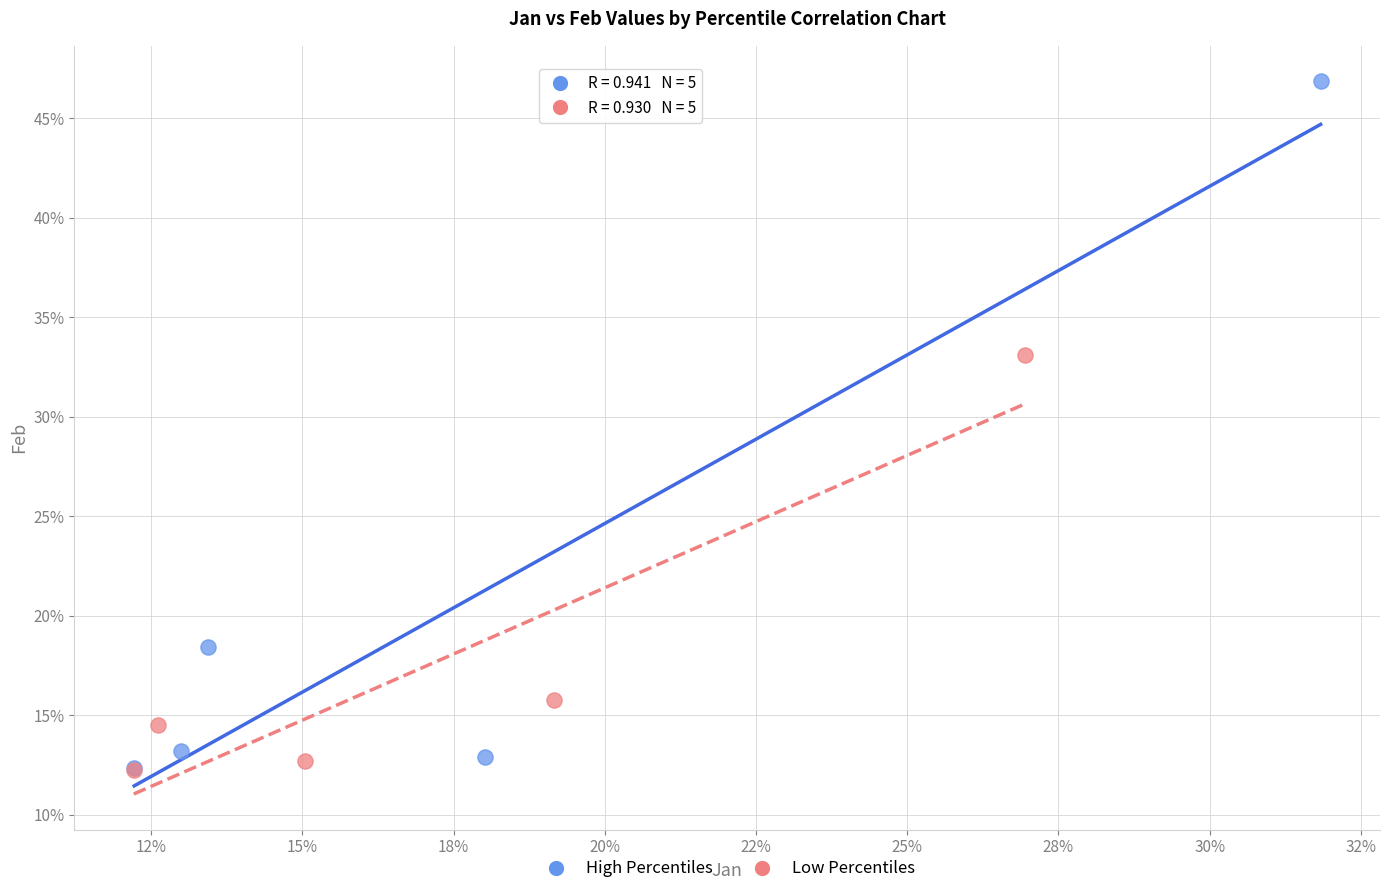

What are all the series names shown in the legend?

High Percentiles, Low Percentiles